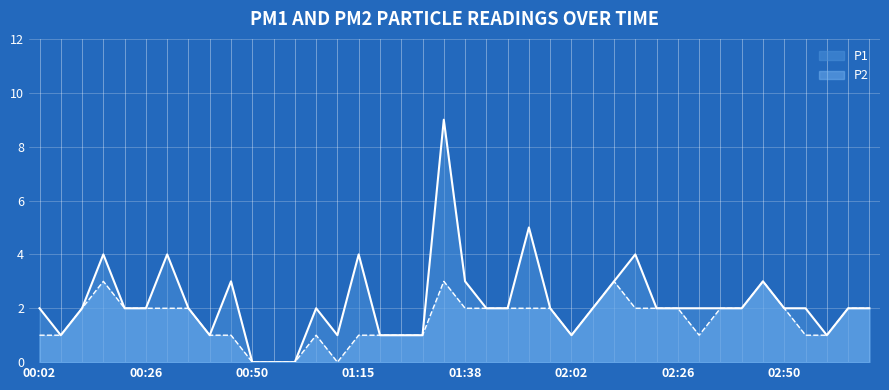

How many values in the P1 series exceed 2?

10